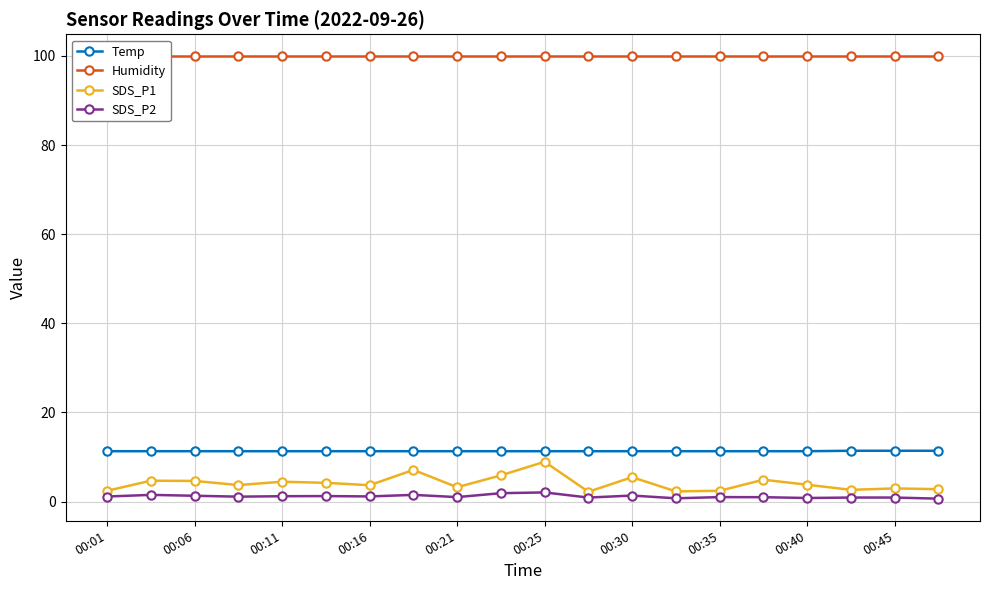

Which series has the largest range (max minus min)?

SDS_P1